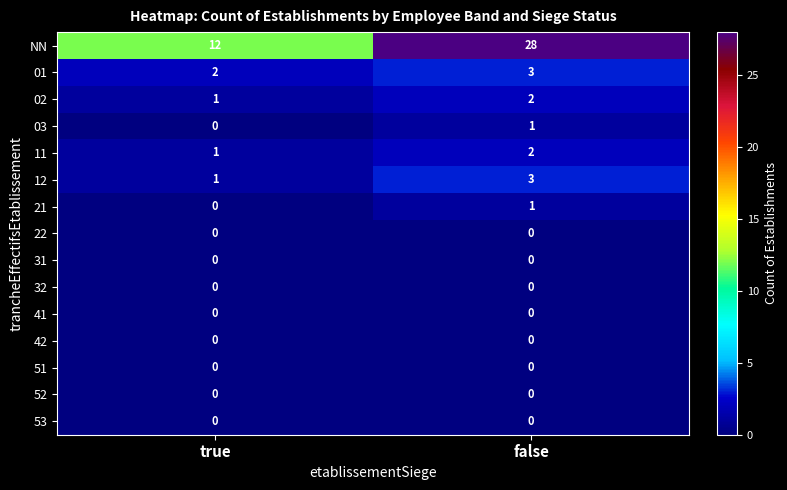

How many data points does each series have?

2